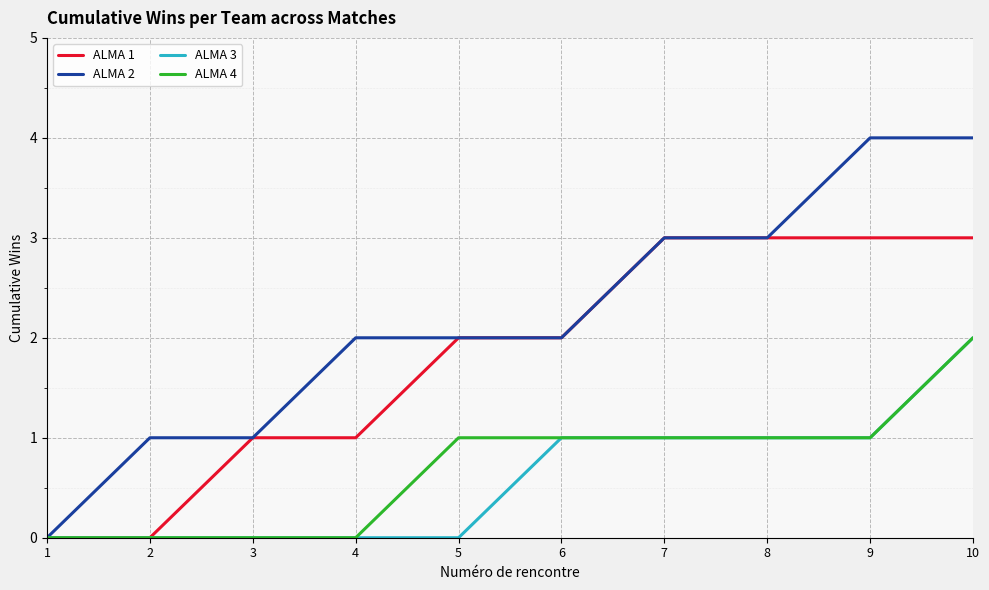

What is the greatest value displayed?

4